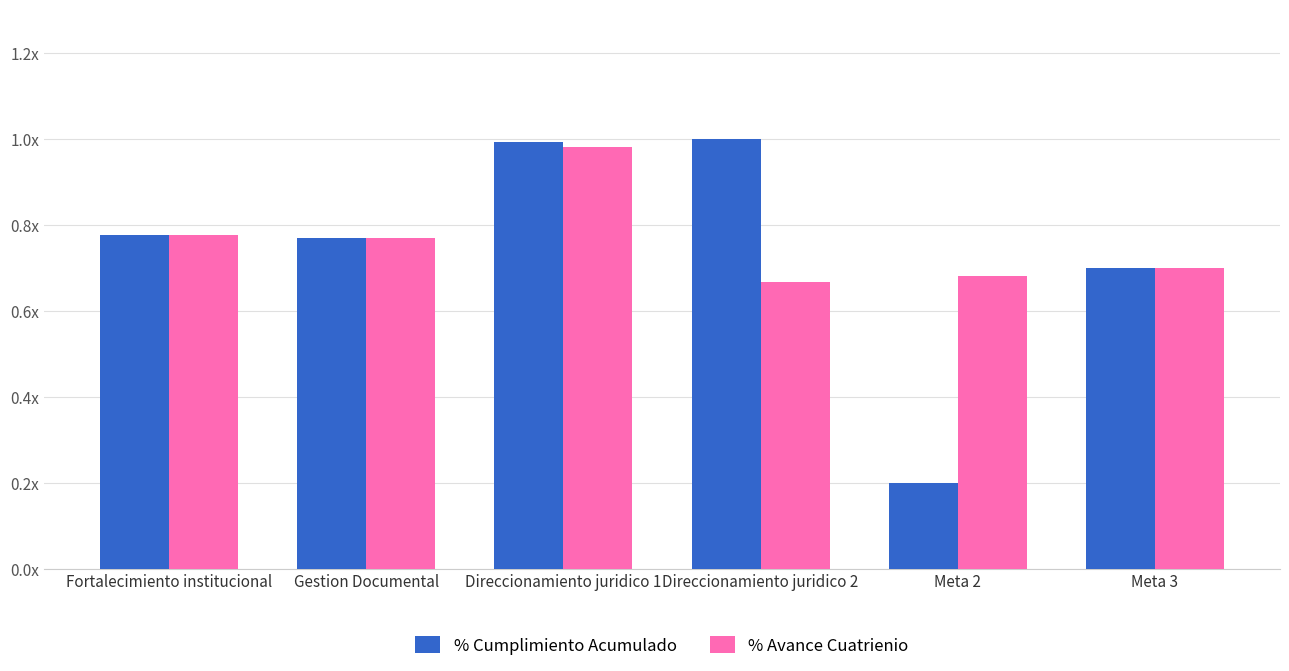

Does the chart contain stacked bars?

No